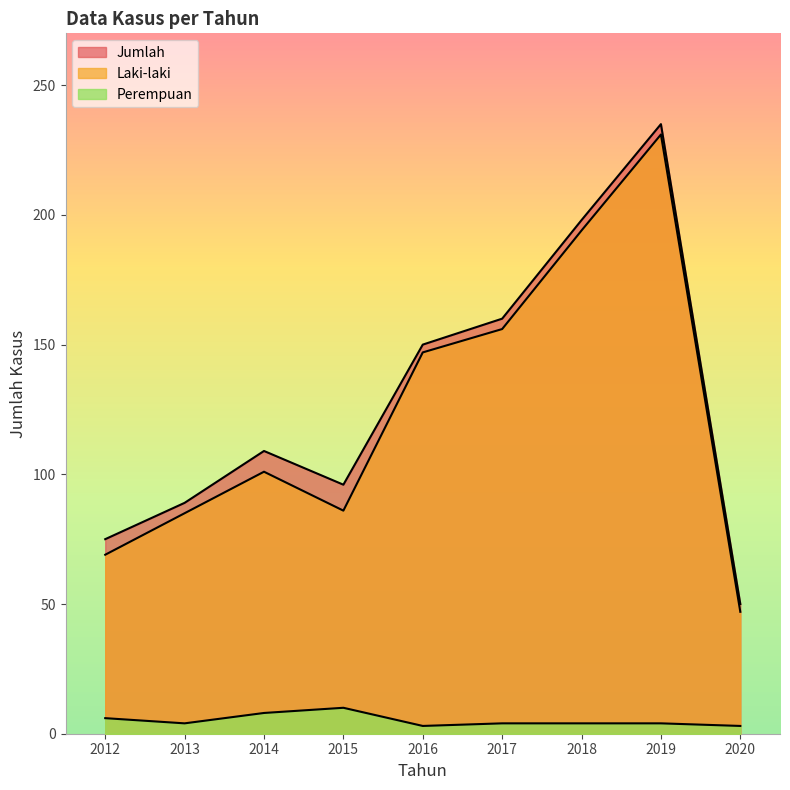

True or false: Jumlah and Laki-laki intersect in this chart.

False